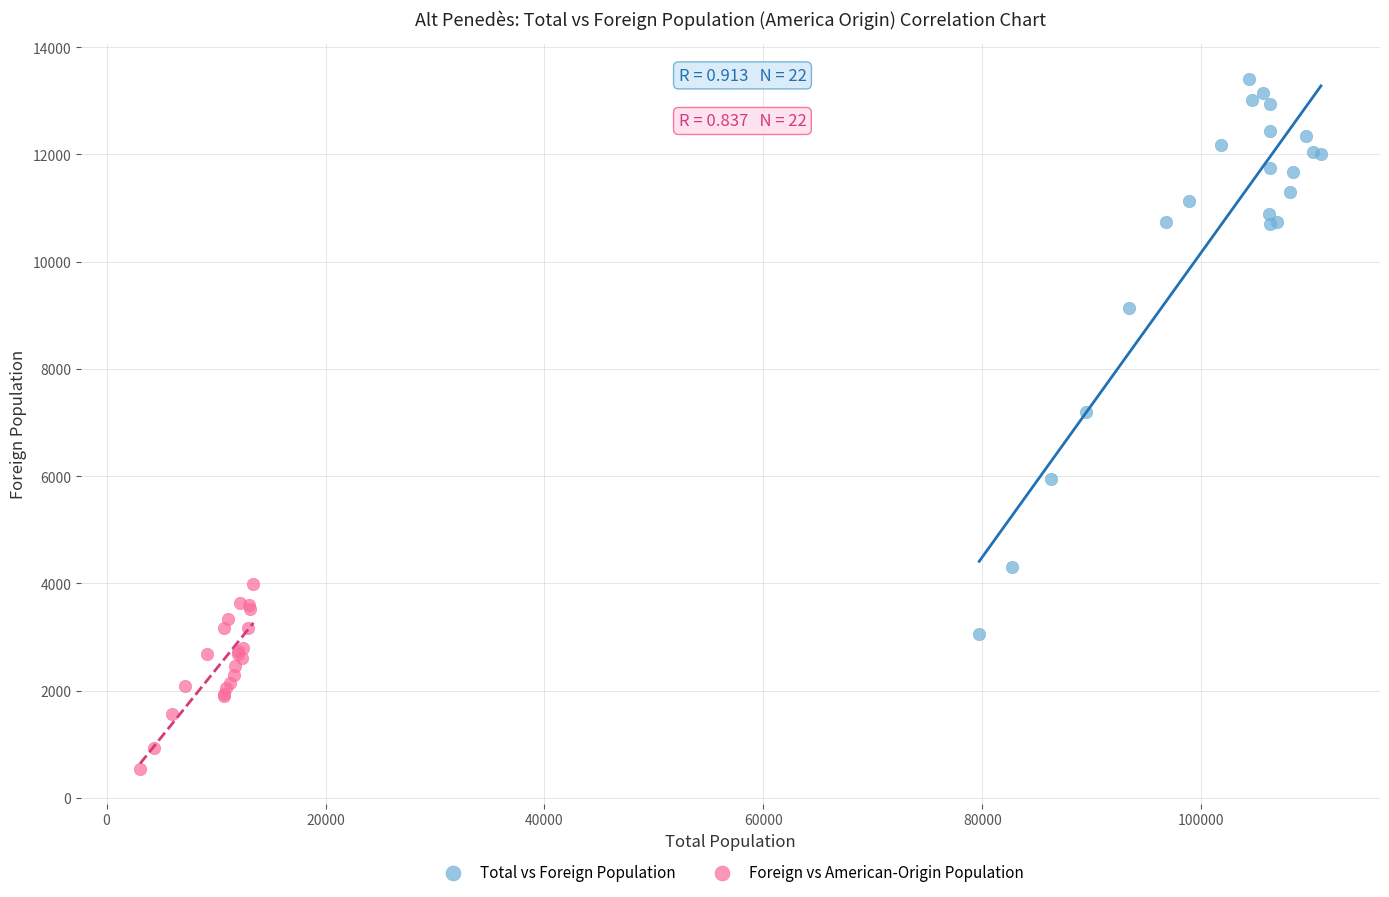

Which series reaches the minimum Y coordinate?

Foreign vs American-Origin Population